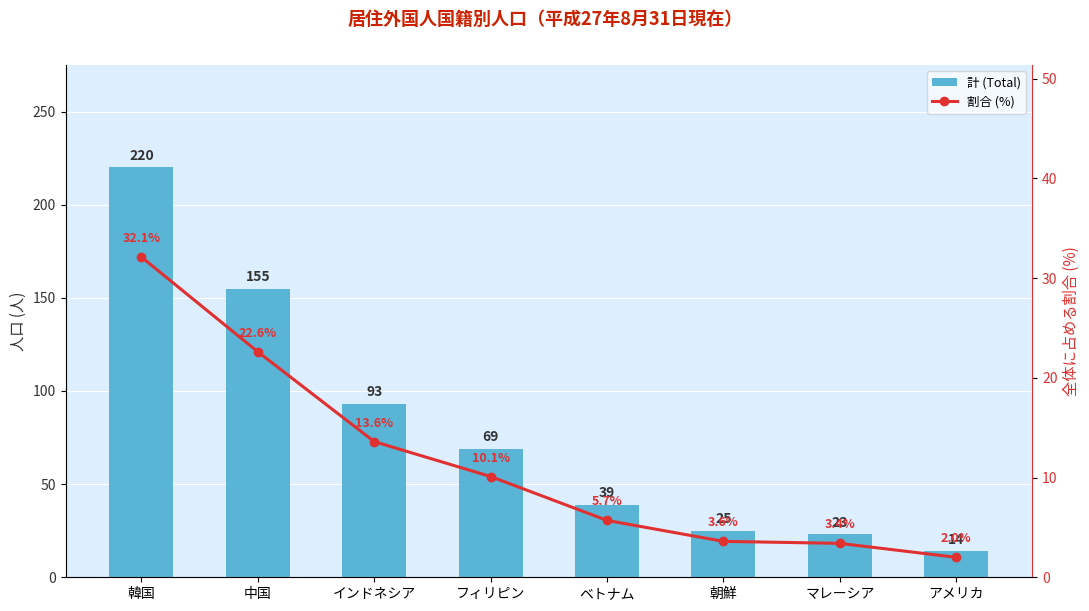

Which category has the lowest value in the 割合 (%) series?

アメリカ